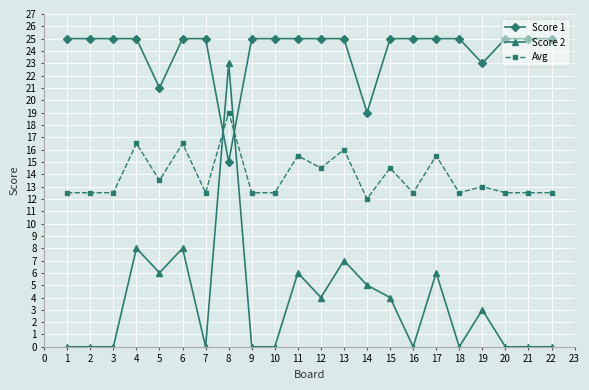

What is the total value across all series at 17?

46.5